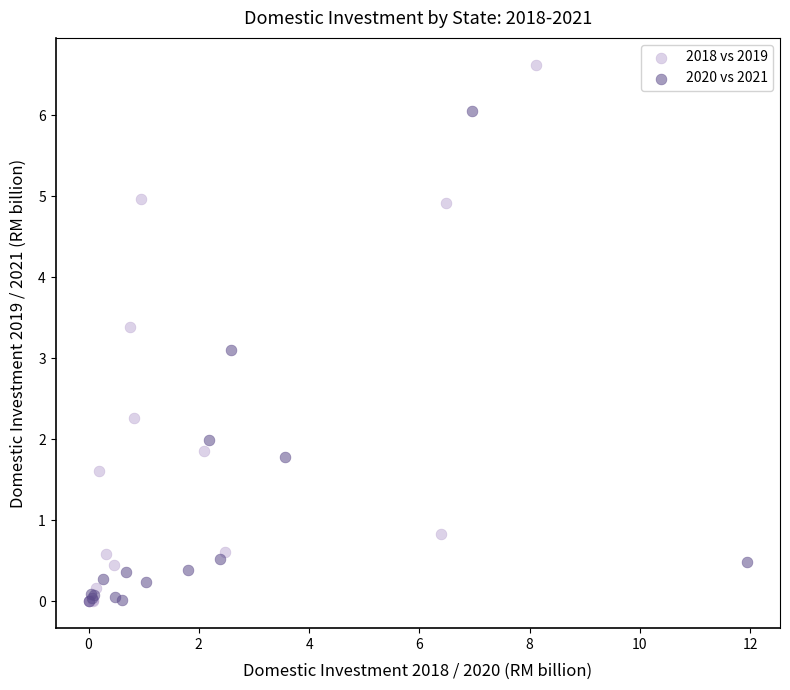

Which series reaches the maximum Y coordinate?

2018 vs 2019